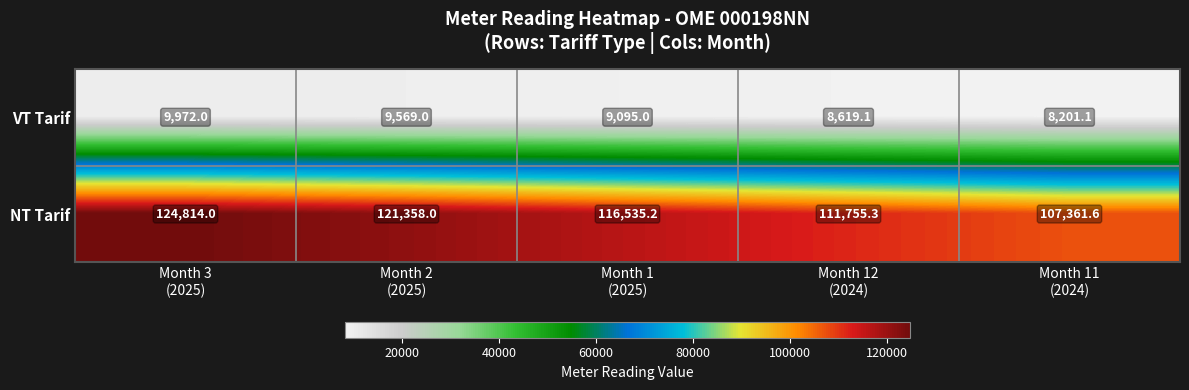

How many categories are shown in the chart?

5